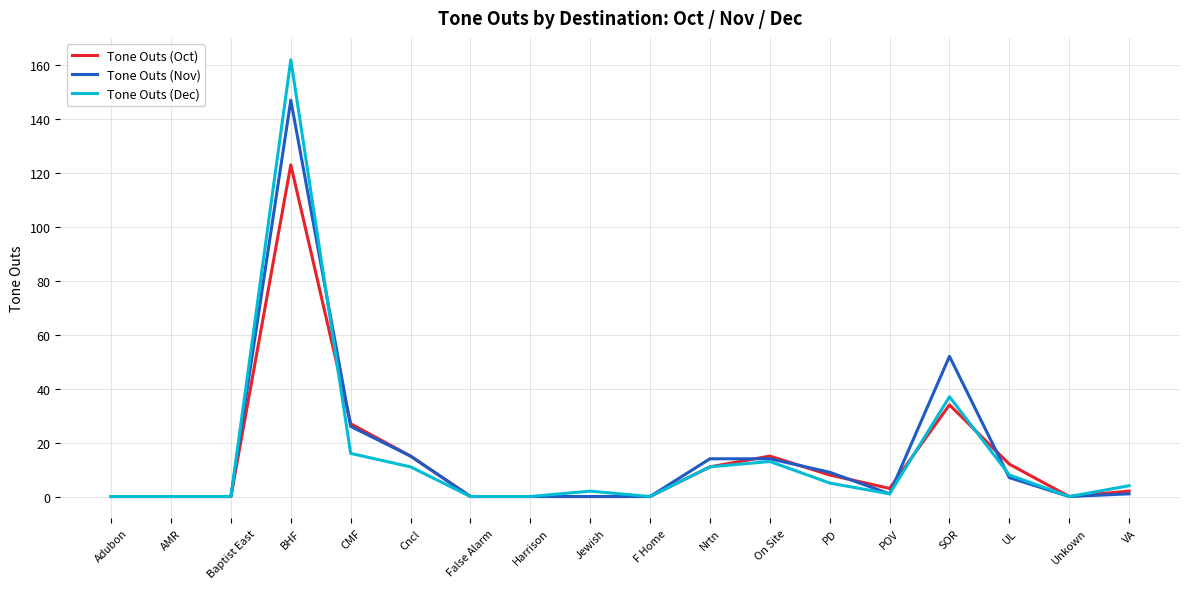

Which label corresponds to the largest value in the chart?

BHF